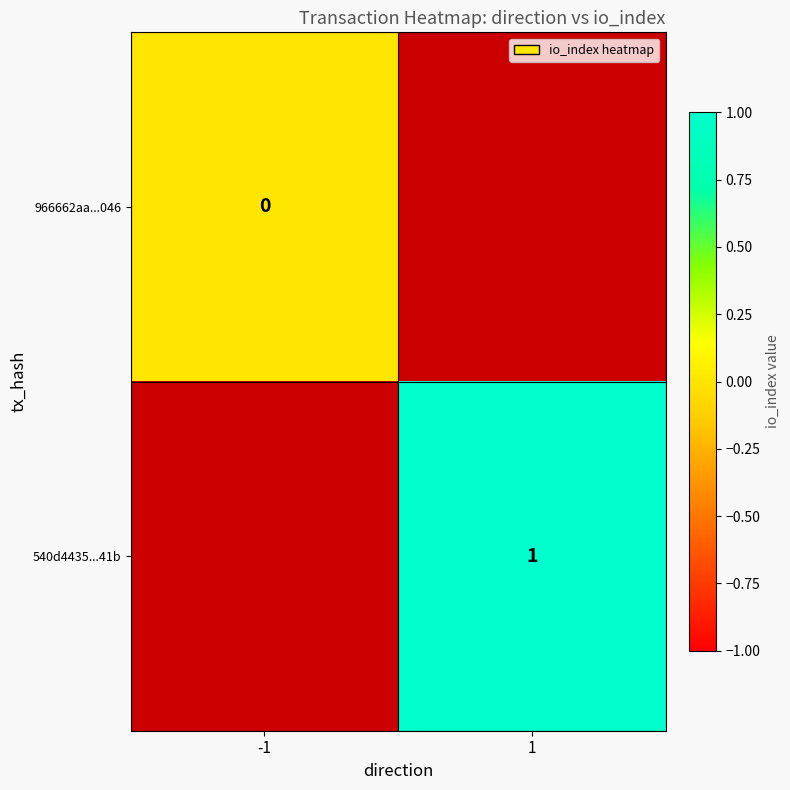

Is the value of 540d4435...41b at 1 greater than the value of 966662aa...046 at -1?

Yes